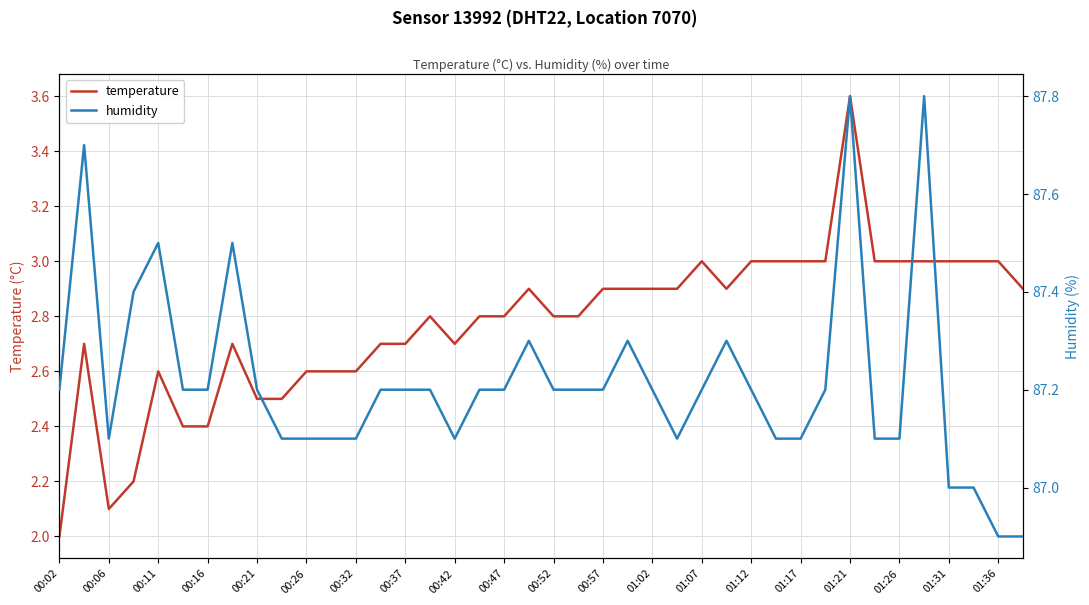

Is it true that temperature equals 2.9 at 00:57?

True